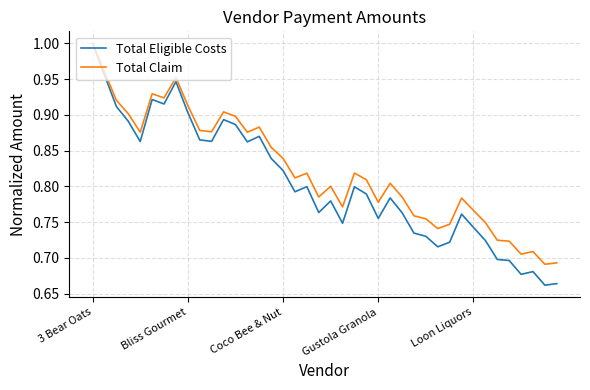

At how many categories does at least one series exceed 0?

40